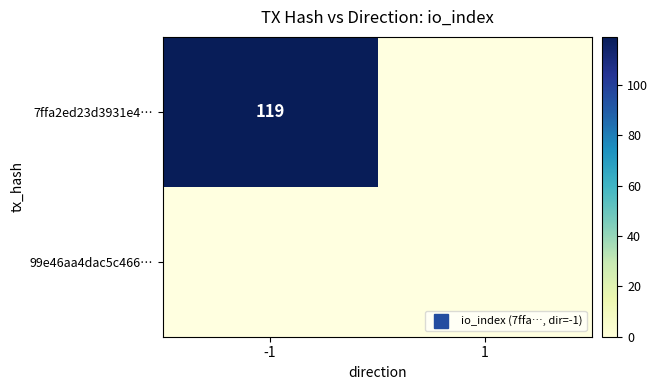

Reading right to left, transcribe all the data shown in this chart.

7ffa2ed23d3931e4bffa723b6d456aa00c5d2f2: 0	119
99e46aa4dac5c46686fb66e8ccdb7d7d57b6c4d: 0	0